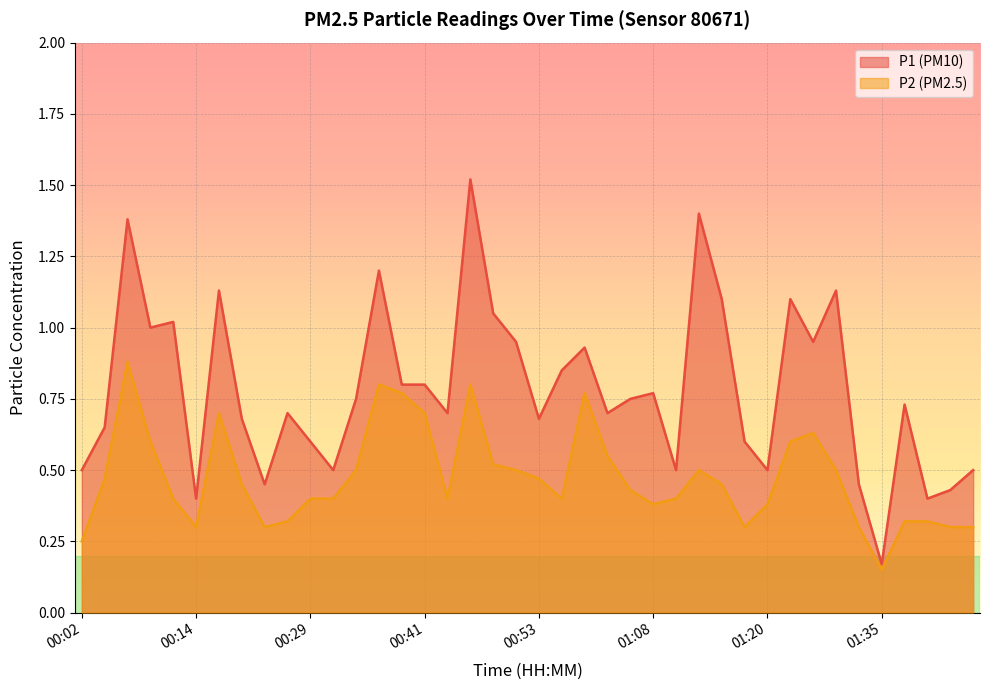

What is the difference between the highest and lowest values at 01:42?

0.1